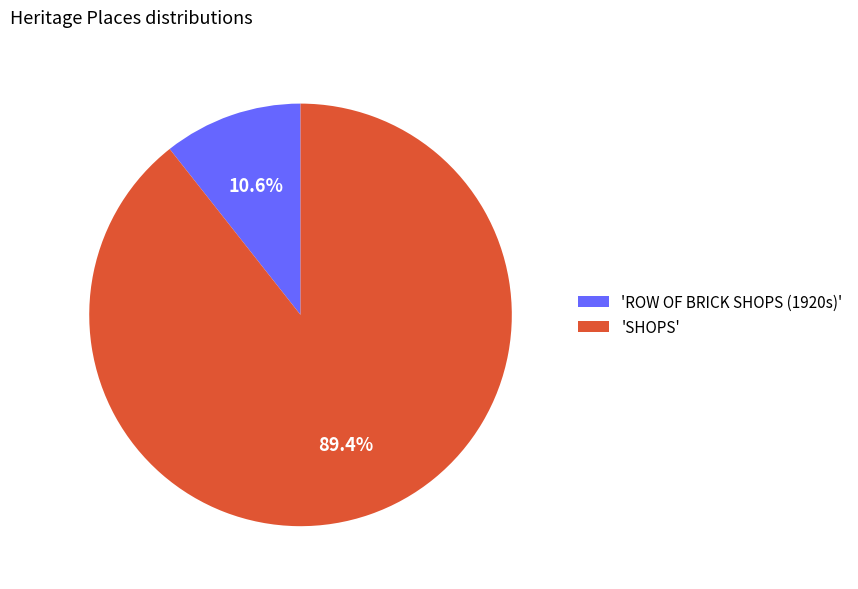

What is the total percentage of 'SHOPS' and 'ROW OF BRICK SHOPS (1920s)'?

100.0%